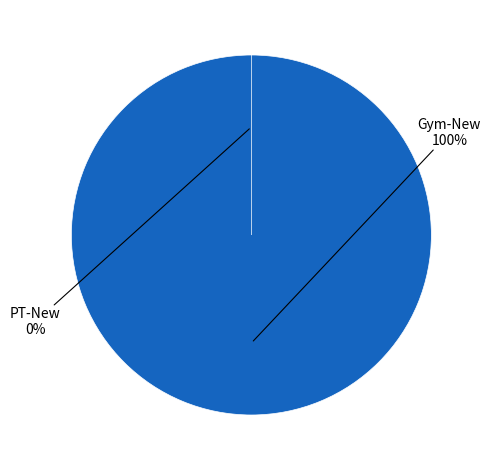

What is the majority slice?

Gym-New